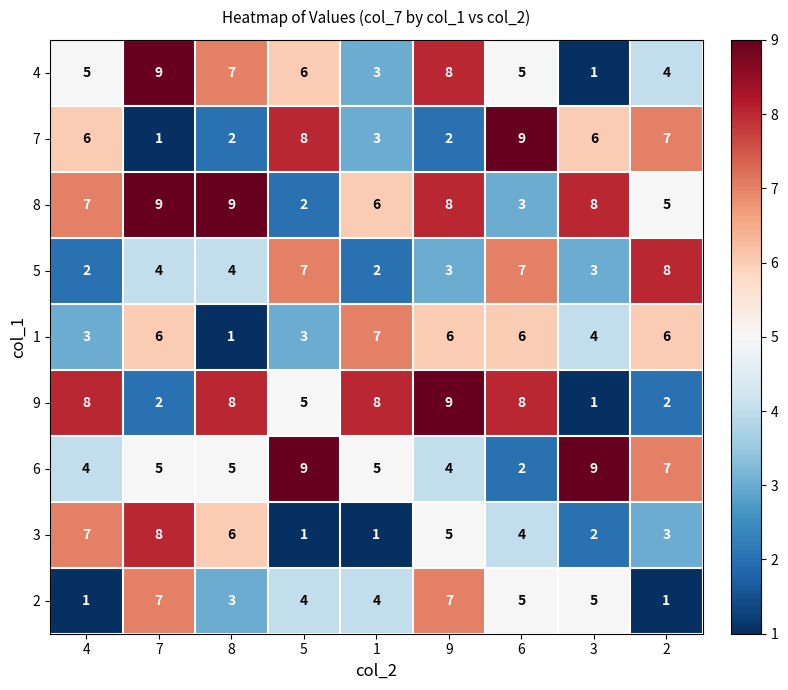

At how many categories does at least one series exceed 4?

9